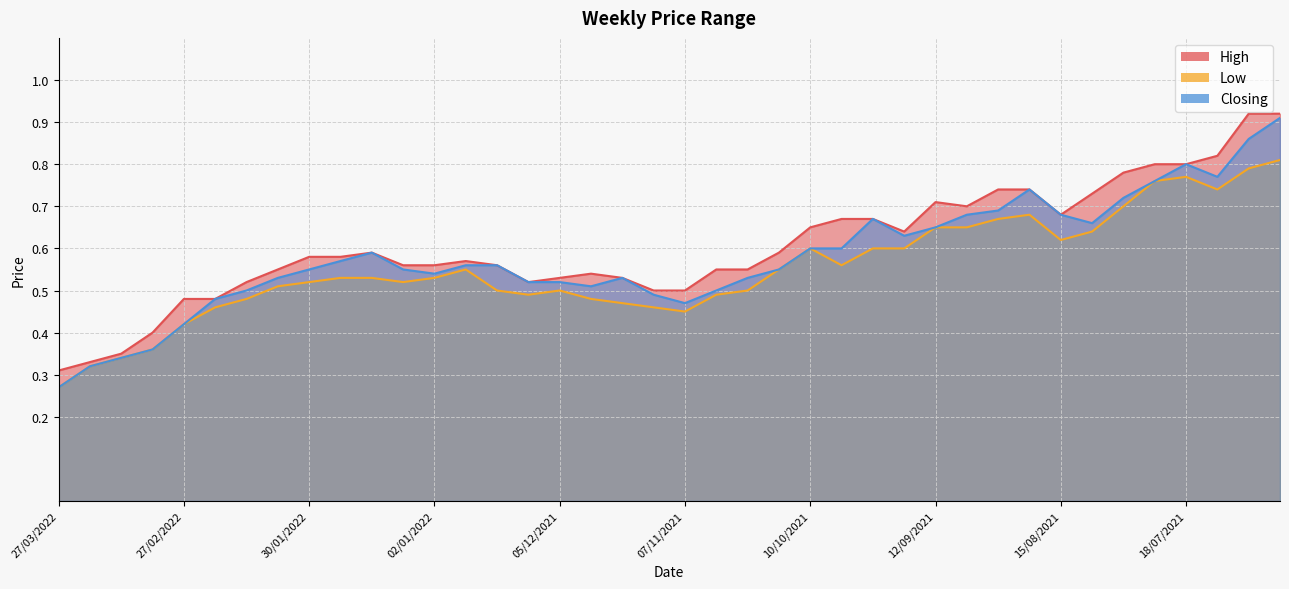

The Closing series shows 1.2 at 26/09/2021. True or false?

False